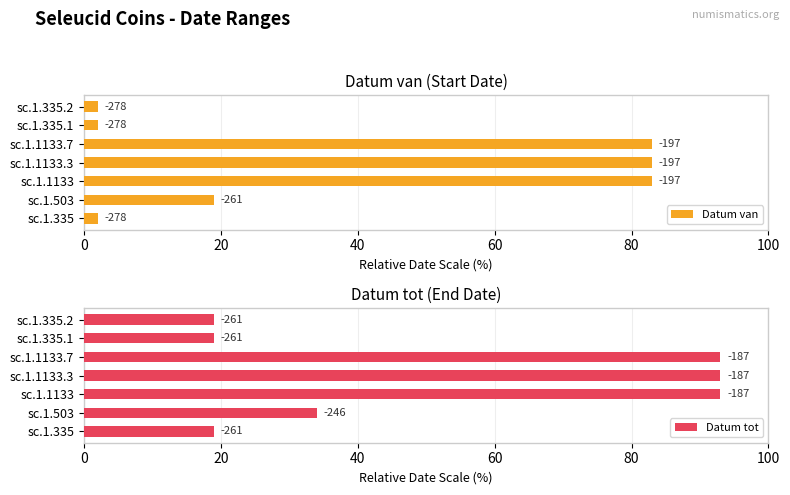

Count the Datum tot values in the range 19 to 93.

7